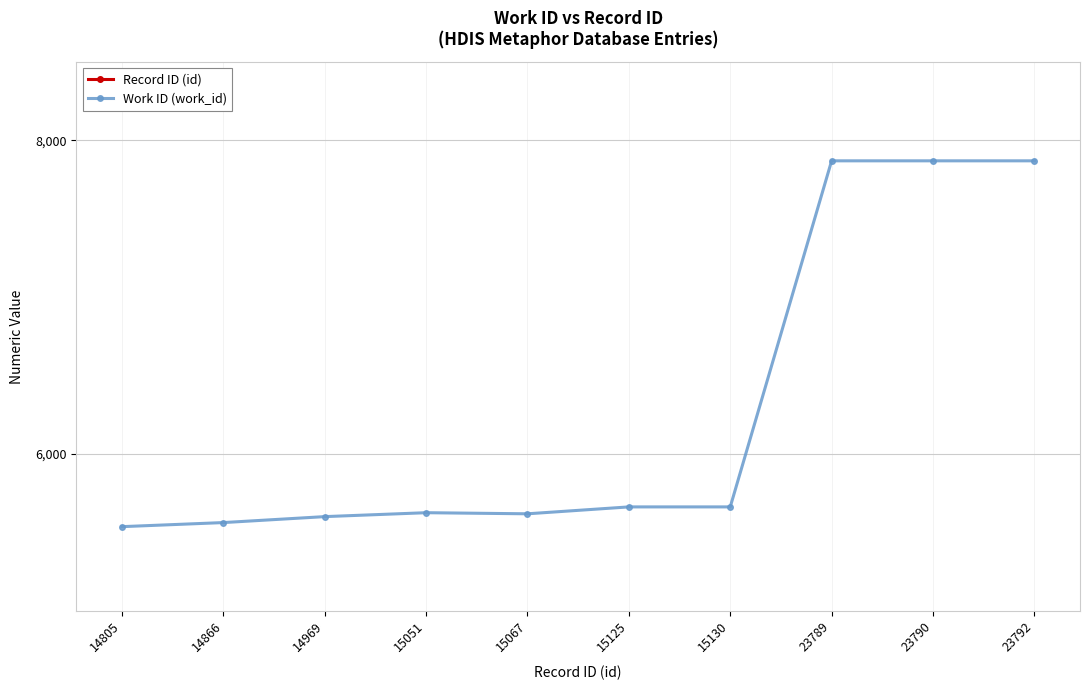

List the labels in order of Work ID (work_id) value, largest first.

23789, 23790, 23792, 15125, 15130, 15051, 15067, 14969, 14866, 14805